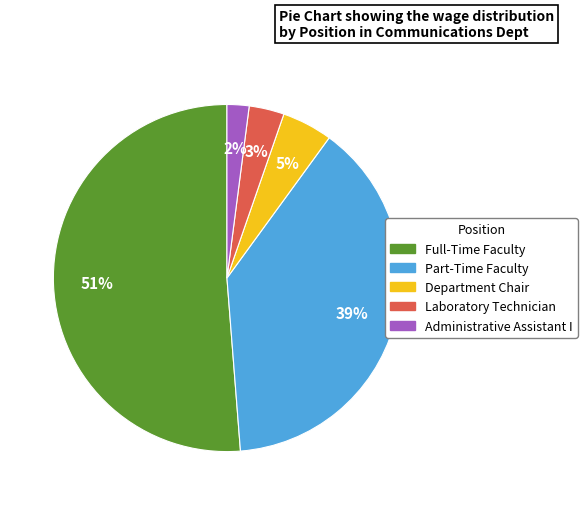

Is it true that Full-Time Faculty is 45% of the pie?

False